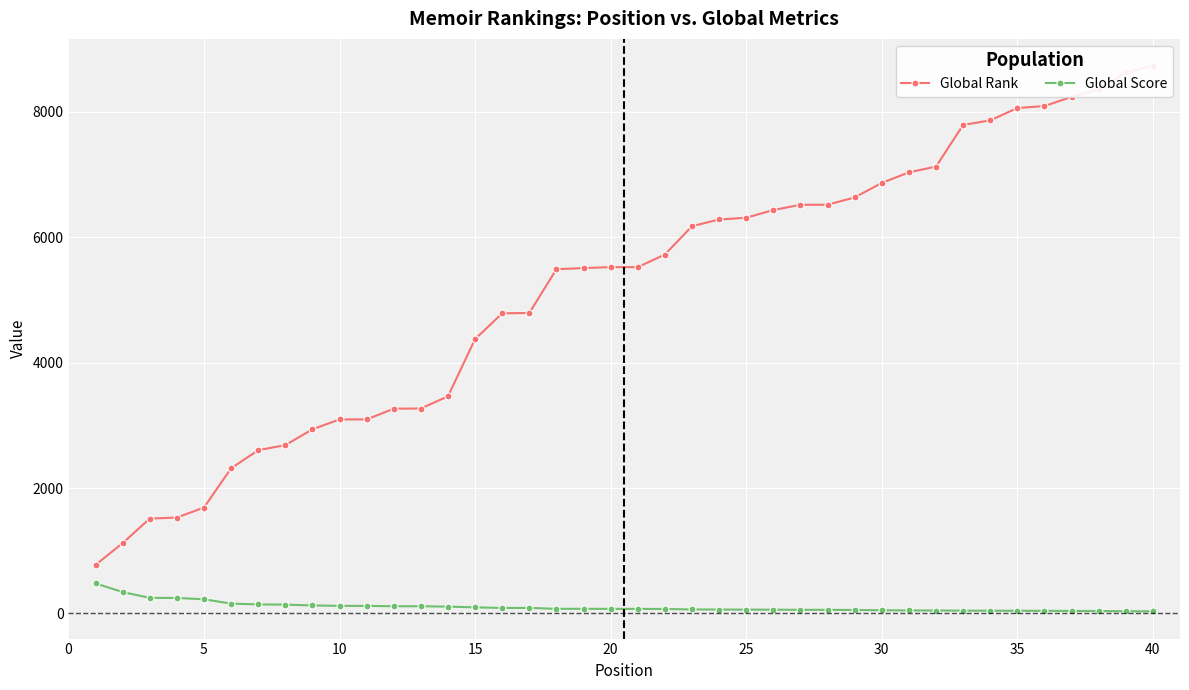

What is the highest value of the Global Score series?

479